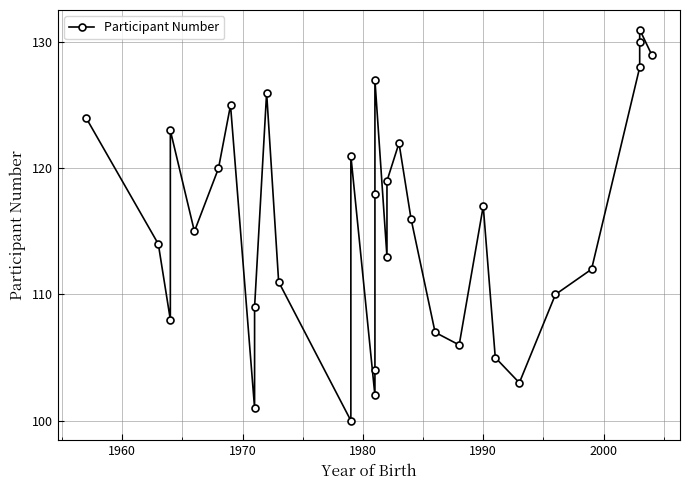

Count the number of categories in the chart.

32